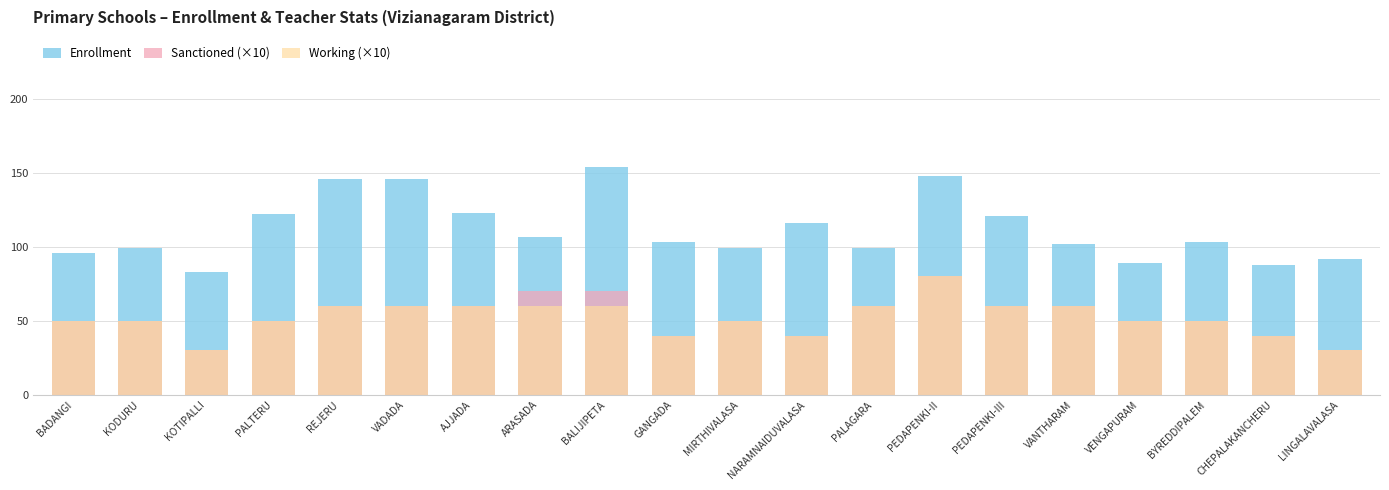

How many values in the Working (×10) series are below 50?

5